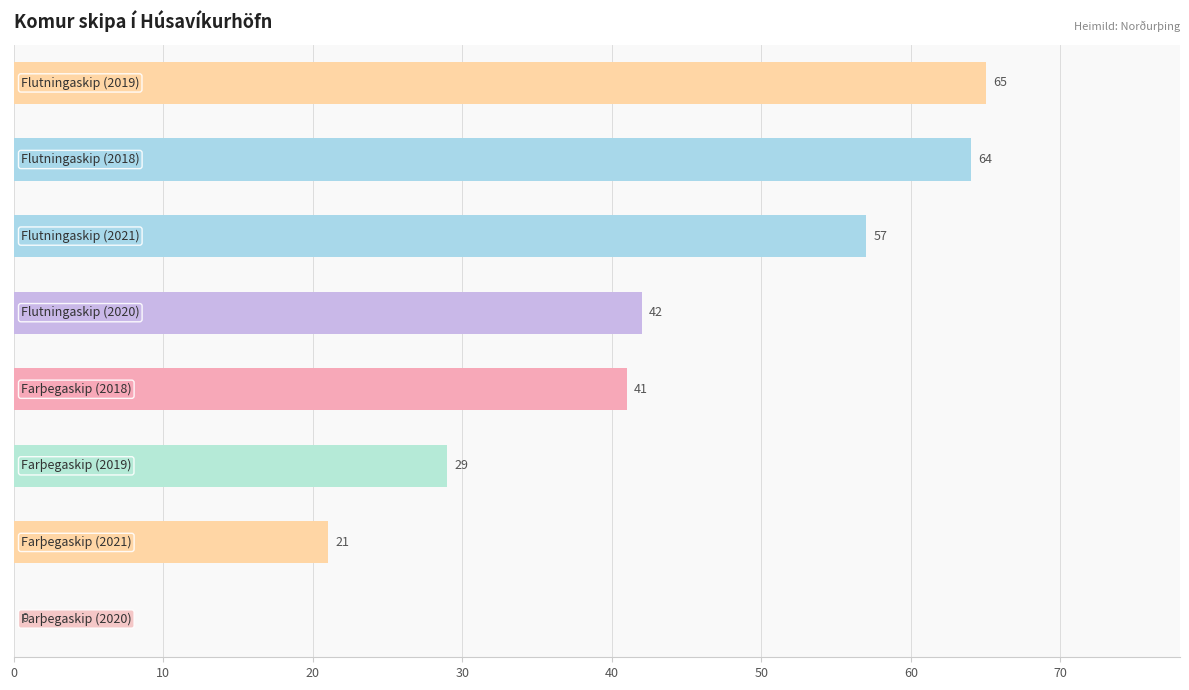

What is the greatest value displayed?

65